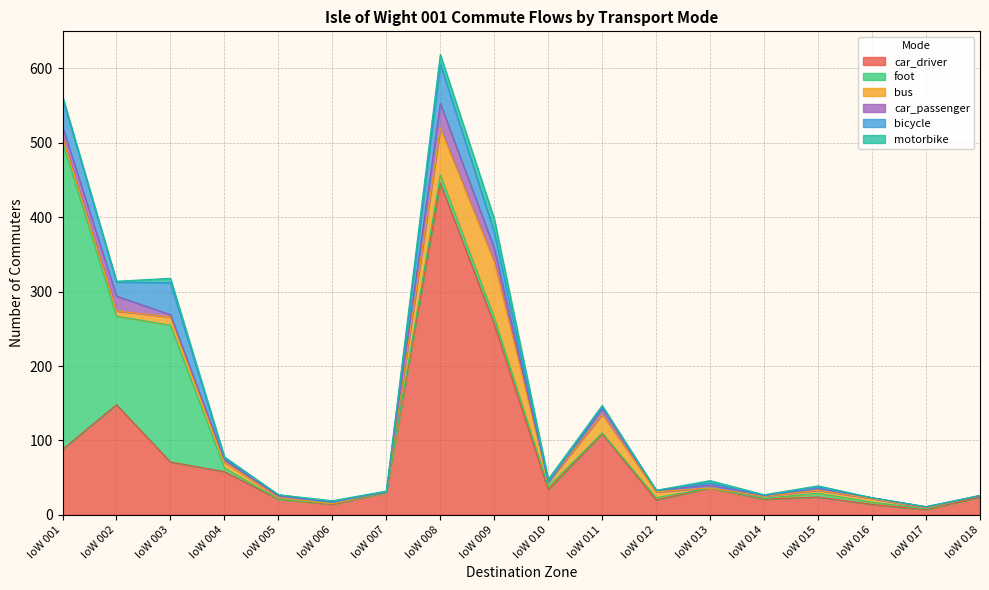

How many lines are shown in the chart?

6